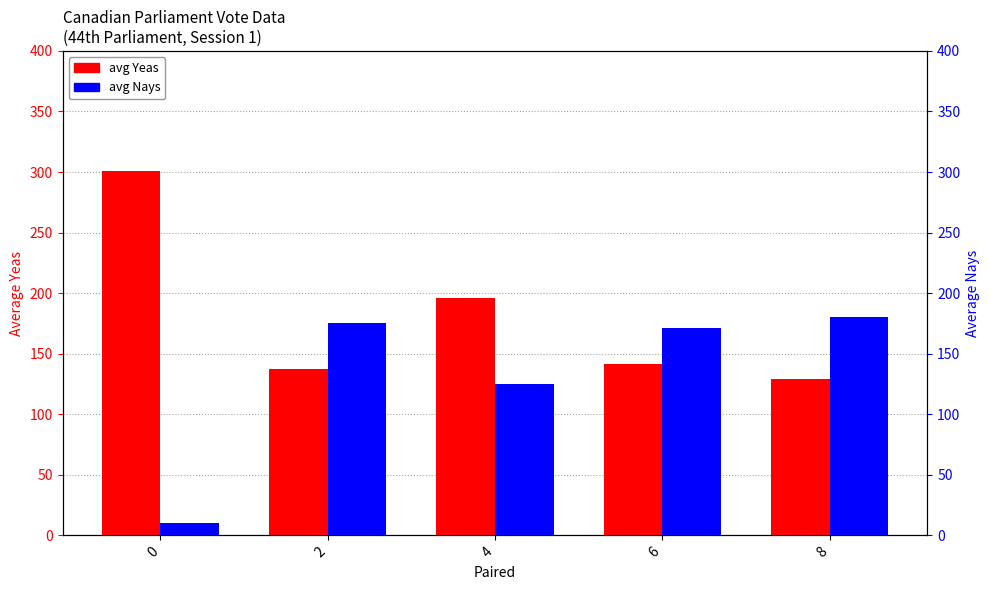

List the labels in order of avg Nays value, largest first.

8, 2, 6, 4, 0